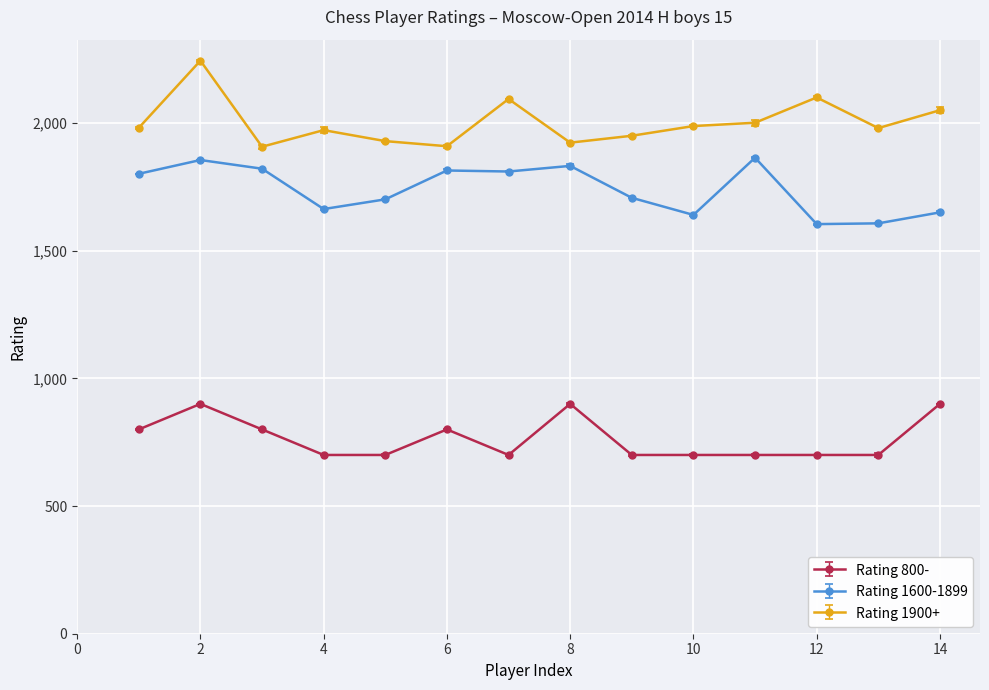

Is this an area chart (filled region under the line)?

No